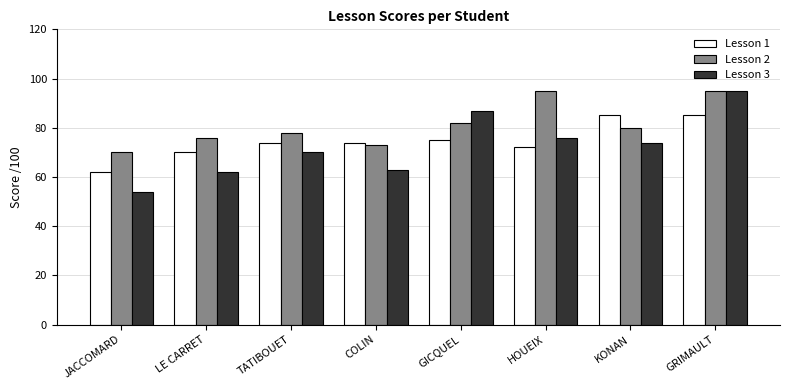

What position from the right is LE CARRET?

7